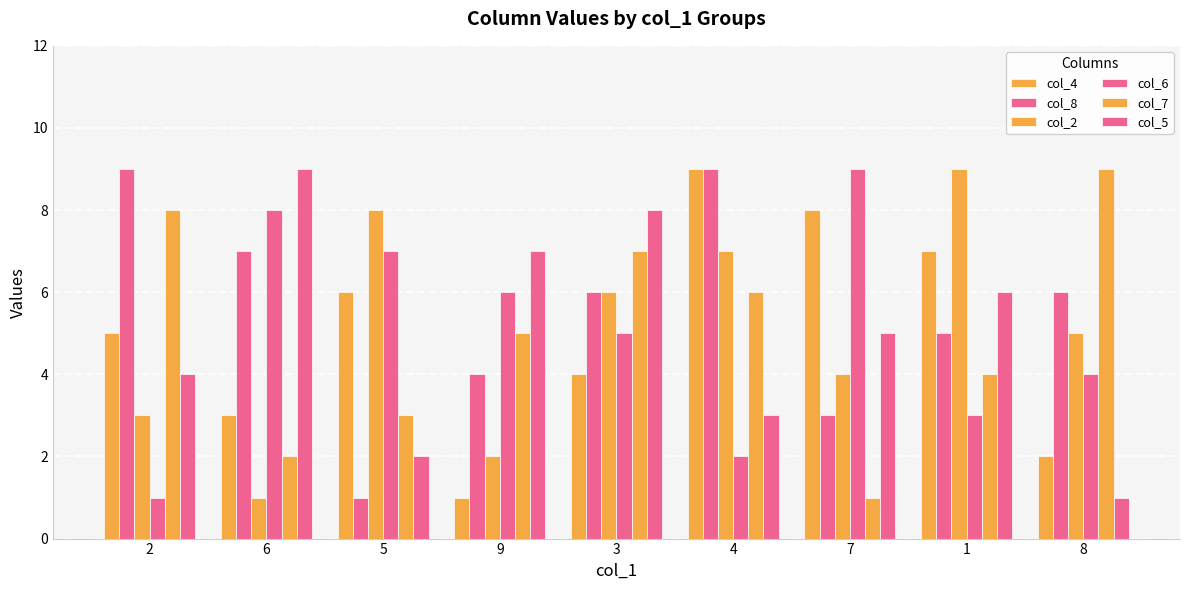

Reading left to right, extract all data points from this chart.

col_4: 5	3	6	1	4	9	8	7	2
col_8: 9	7	1	4	6	9	3	5	6
col_2: 3	1	8	2	6	7	4	9	5
col_6: 1	8	7	6	5	2	9	3	4
col_7: 8	2	3	5	7	6	1	4	9
col_5: 4	9	2	7	8	3	5	6	1